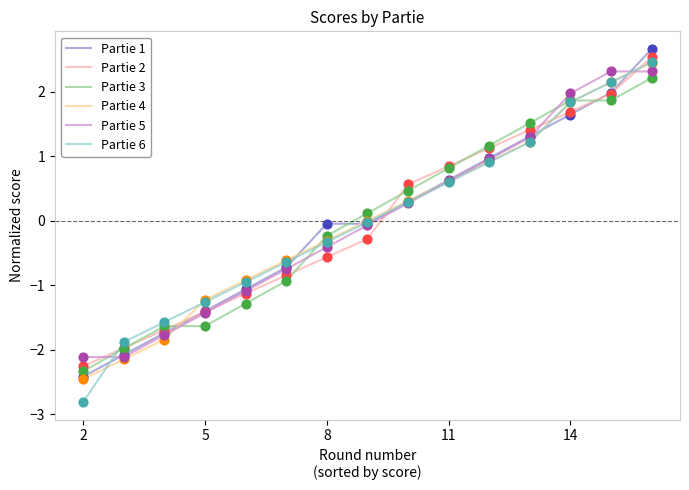

Which series has the largest range (max minus min)?

Partie 6